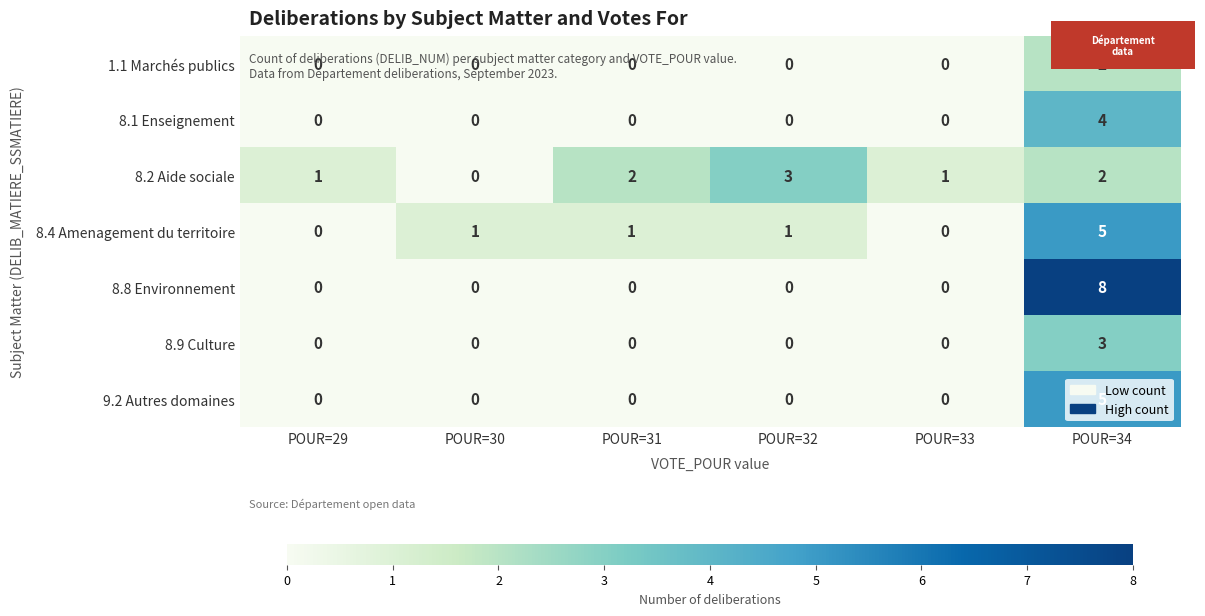

What is the difference between the maximum and minimum values in the 8.4 Amenagement du territoire series?

5